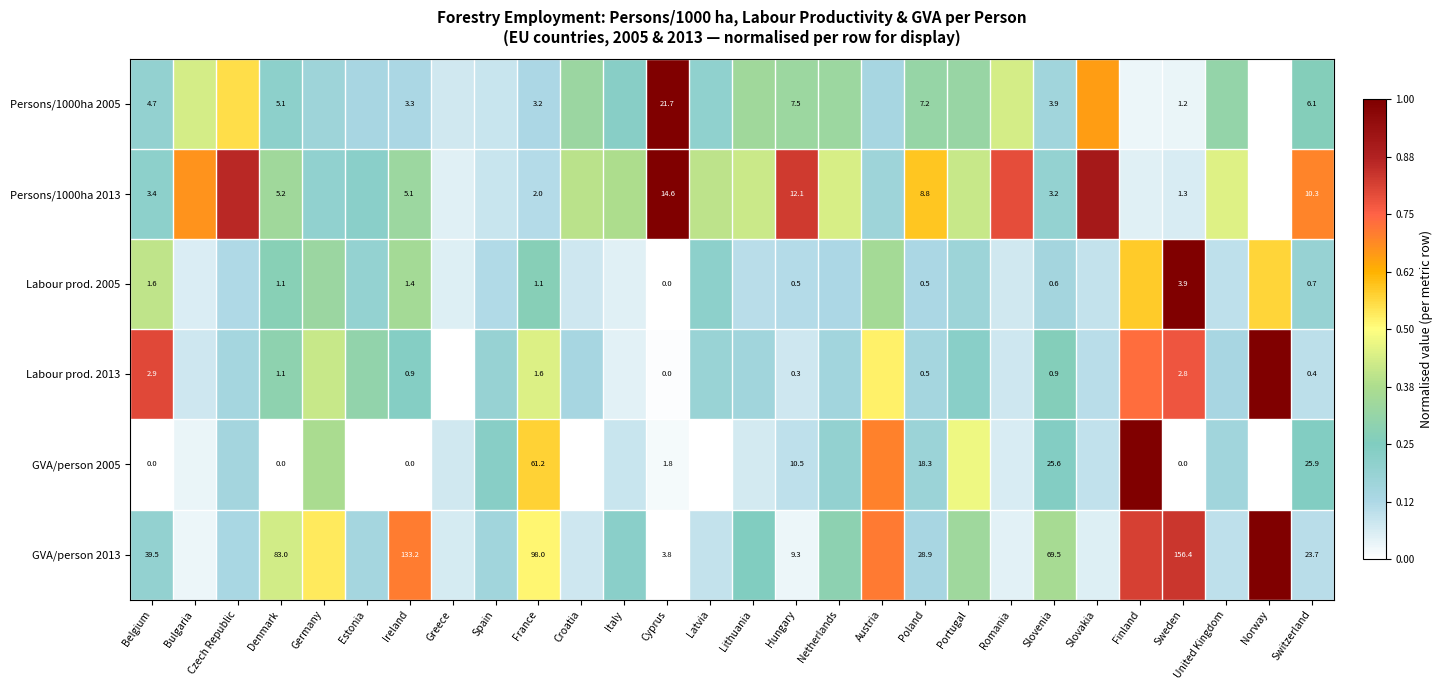

How many distinct data groups are displayed?

6